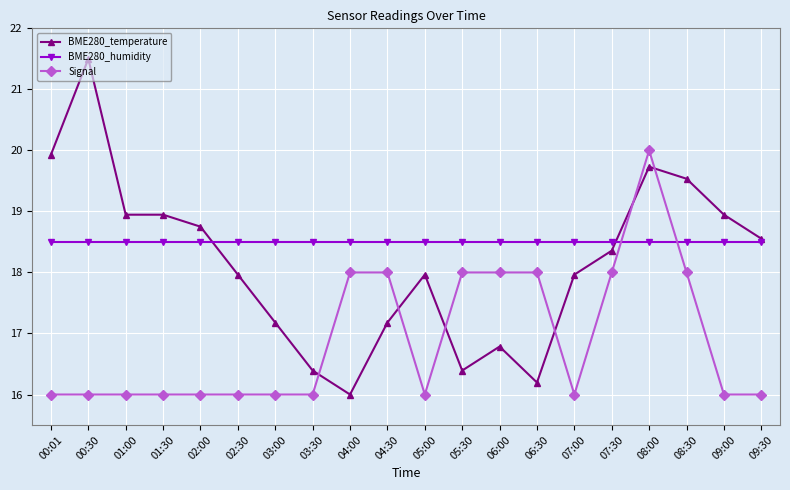

How many distinct data groups are displayed?

3